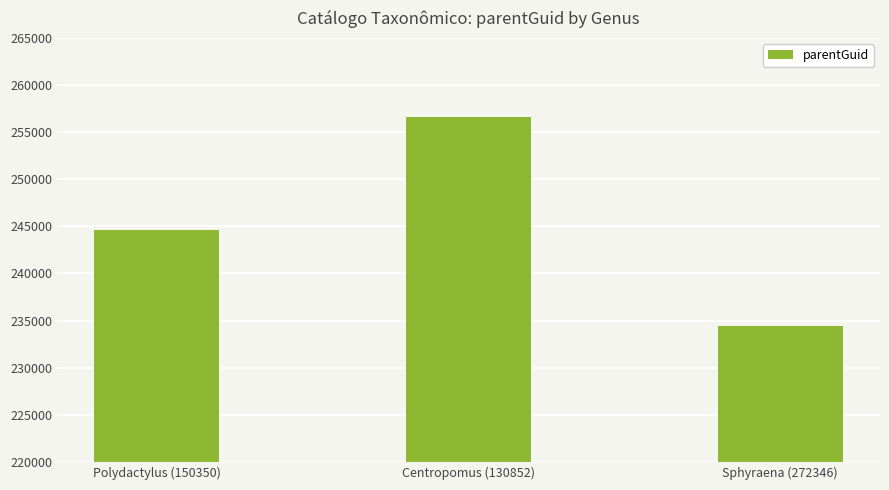

Which category has the highest value across all series?

Centropomus (130852)